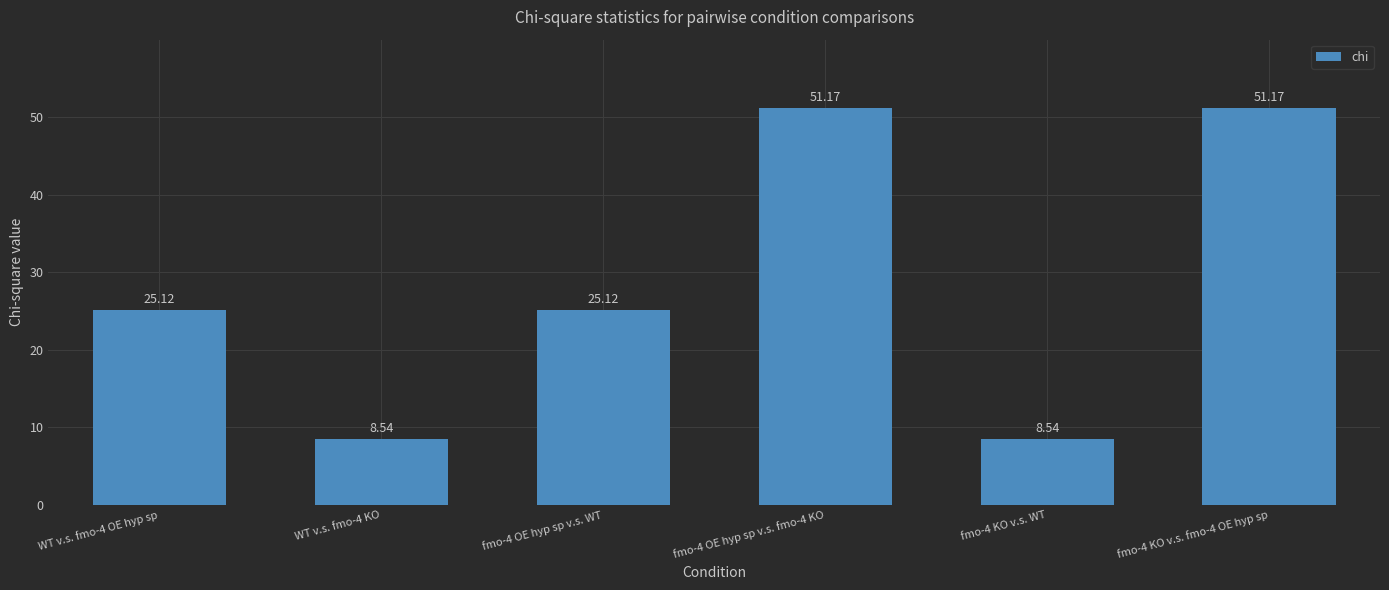

What is the difference between the maximum and minimum values?

42.6